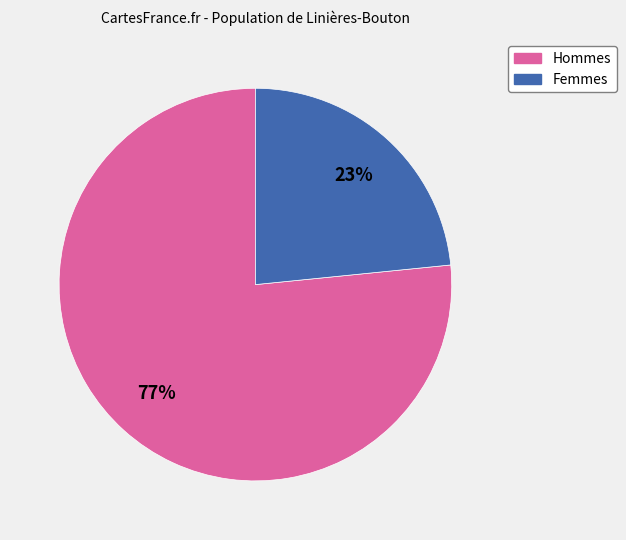

To the nearest percent, what is the average slice percentage?

50%